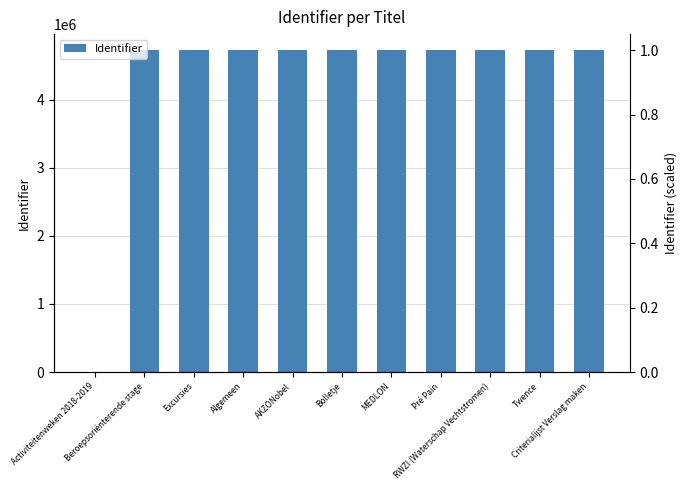

The chart shows a value of 6268260 at Algemeen. True or false?

False